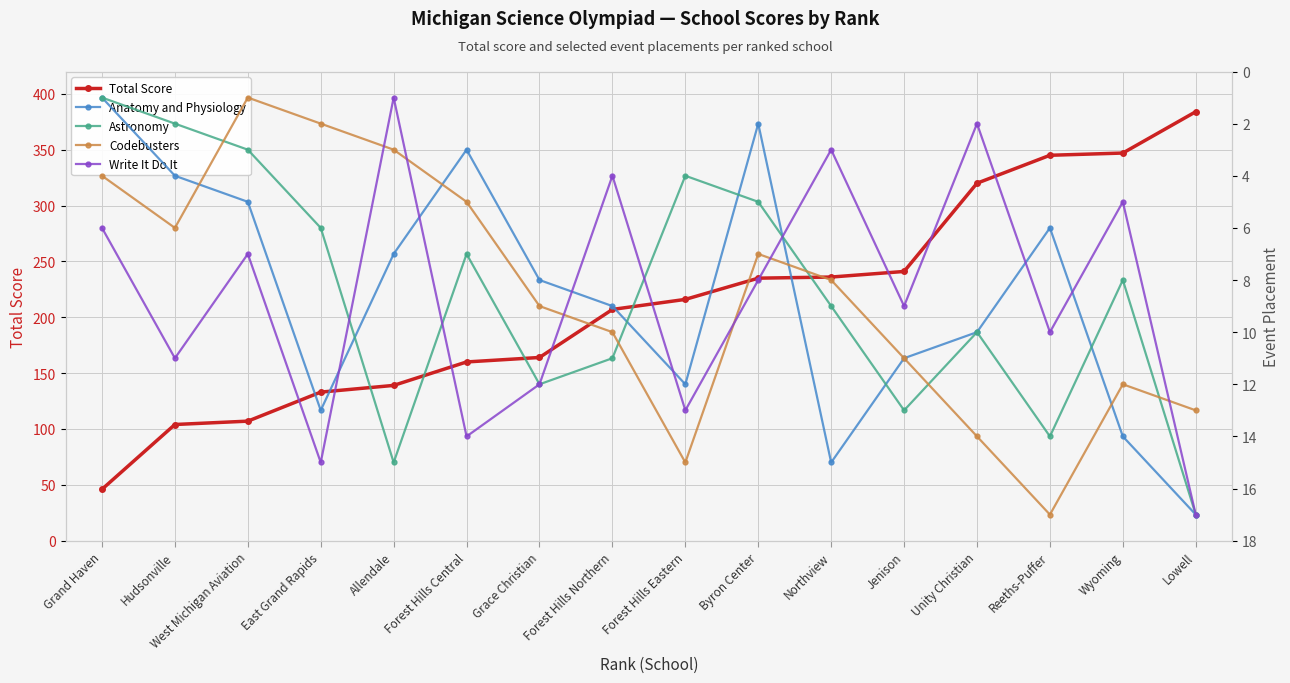

At which category is the sum across all series the highest?

Lowell